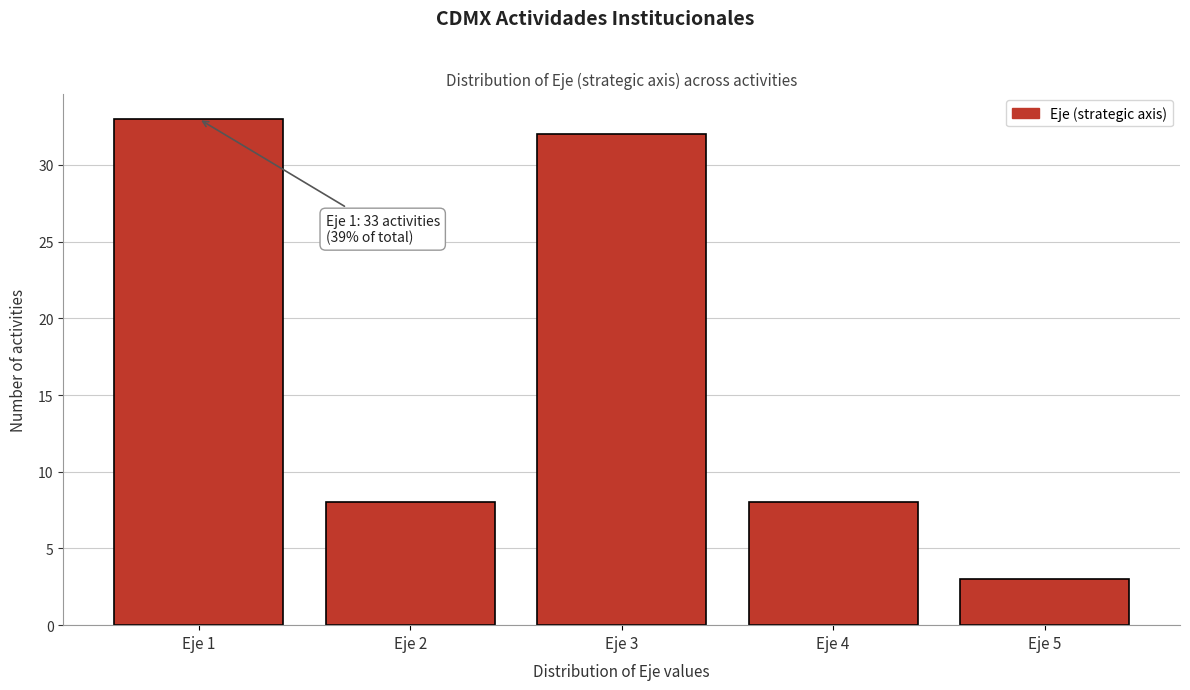

Reading left to right, what are all the values shown in this chart?

Eje 1=33	Eje 2=8	Eje 3=32	Eje 4=8	Eje 5=3